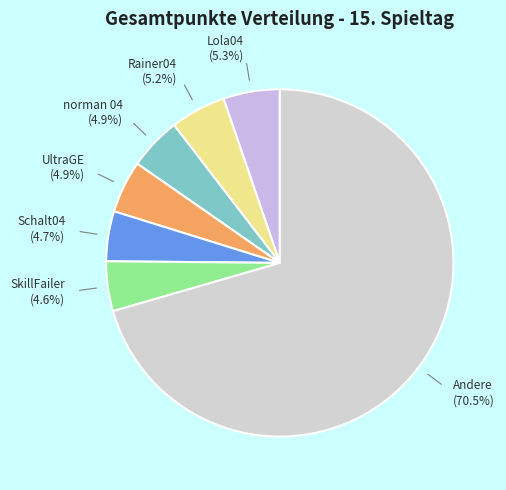

To the nearest percent, what is the difference between the largest and smallest slice percentages?

66%